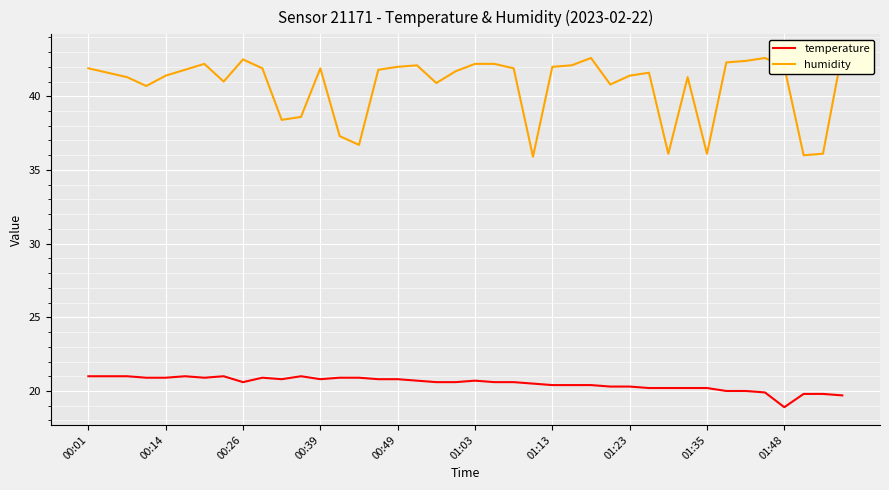

Is it true that humidity equals 18.8 at 34?

False